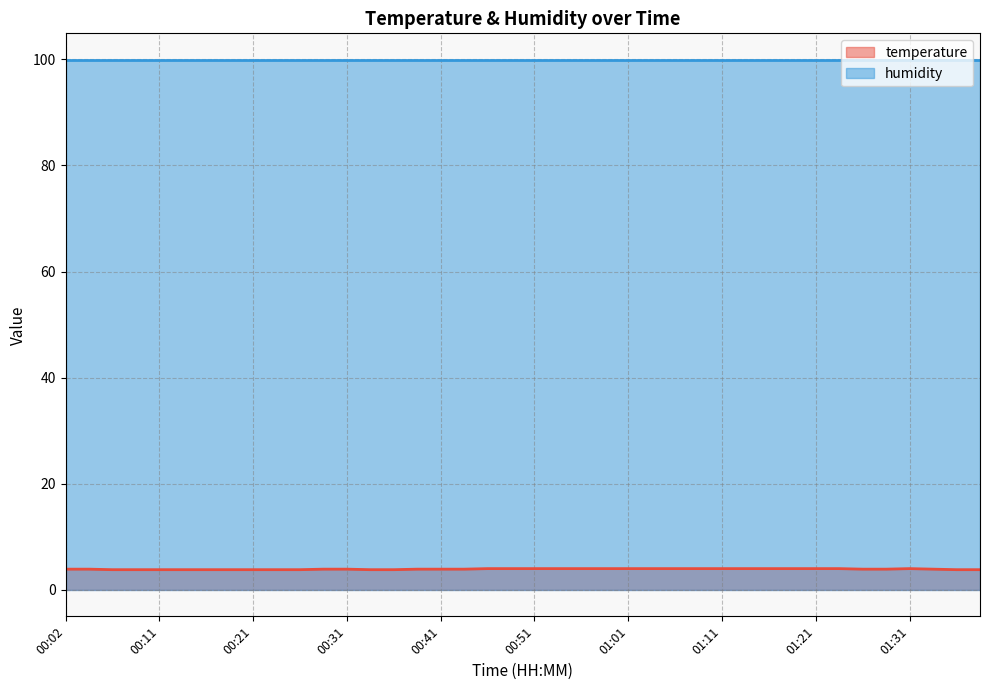

What is the label of the 26th point from the right?

00:36